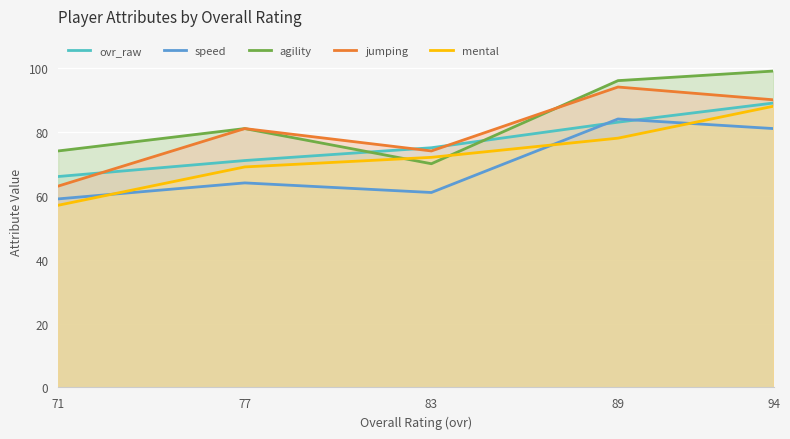

True or false: speed and jumping intersect in this chart.

False